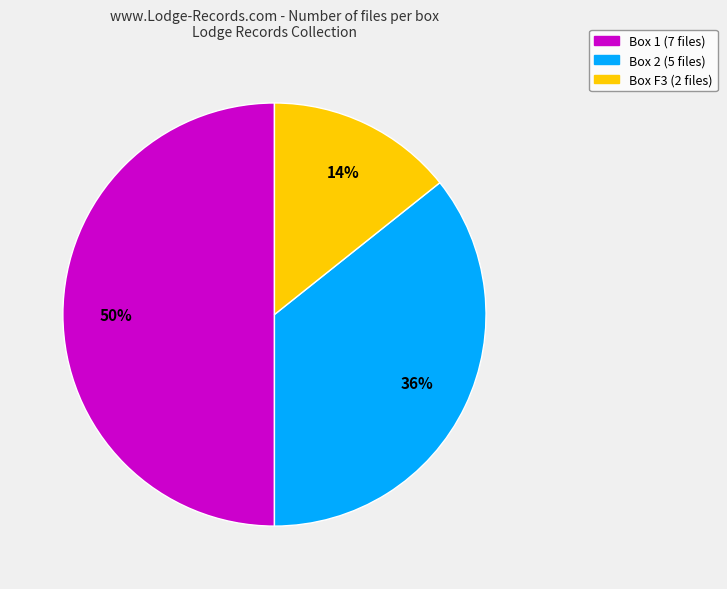

How many segments does this pie chart have?

3